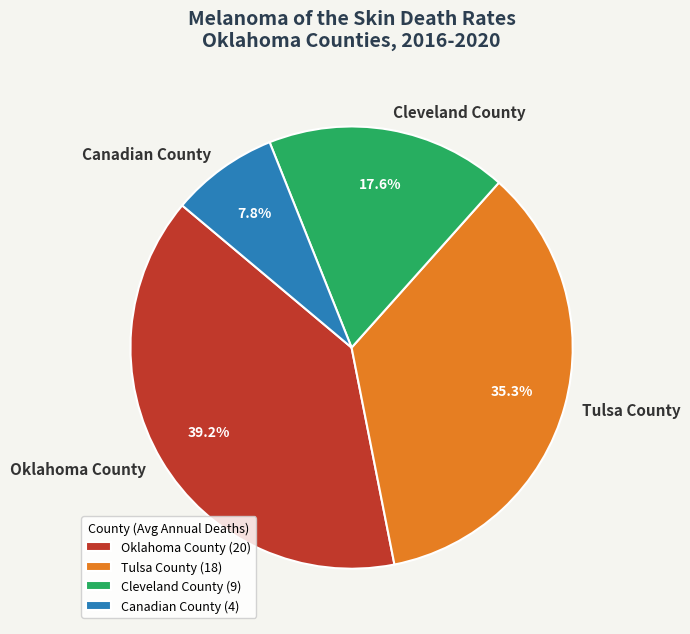

Rank the categories by value from lowest to highest.

Canadian County, Cleveland County, Tulsa County, Oklahoma County